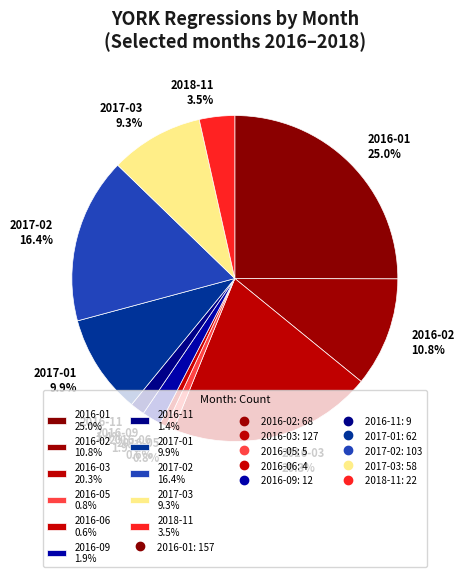

Does any single category account for the majority?

No